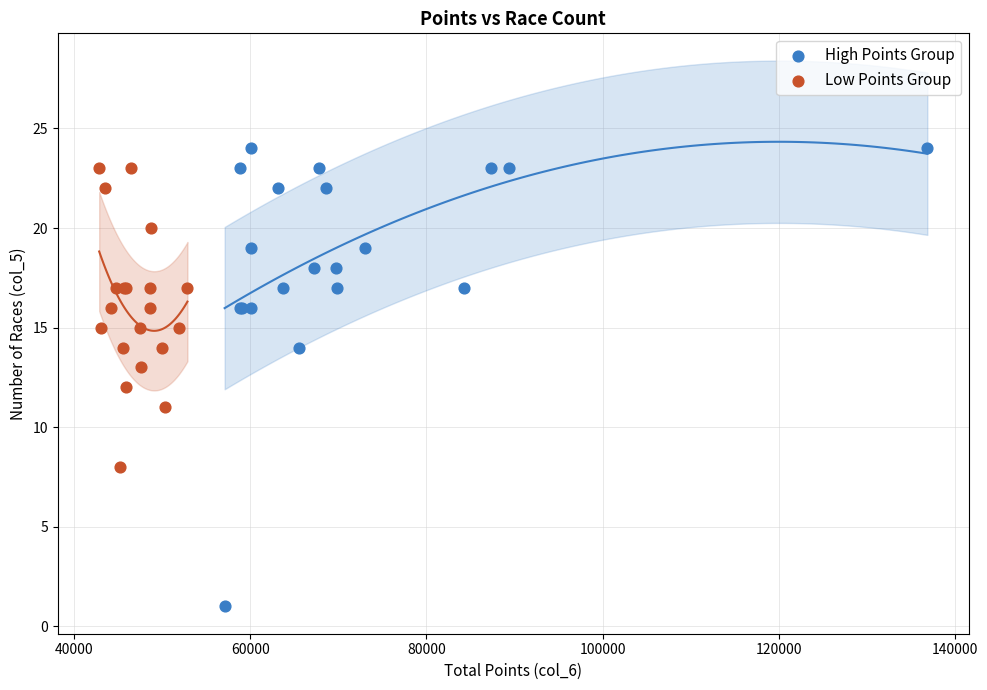

Which series reaches the minimum Y coordinate?

High Points Group